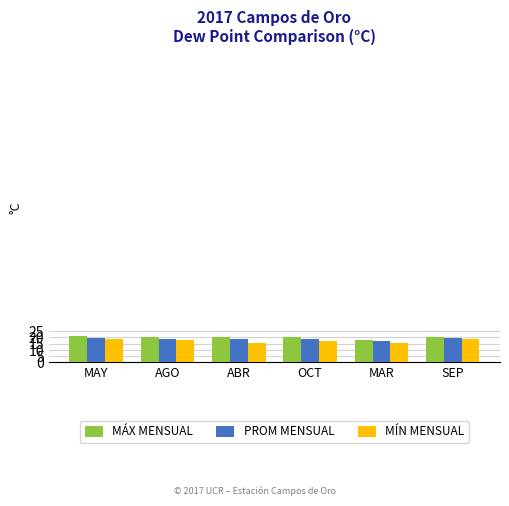

What are all the series names shown in the legend?

MÁX MENSUAL, PROM MENSUAL, MÍN MENSUAL